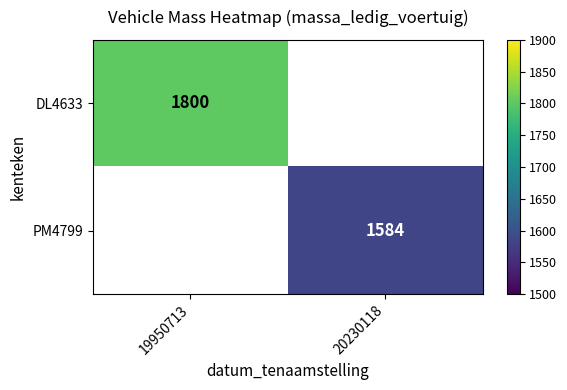

The value of PM4799 at 20230118 is 1584. True or false?

True